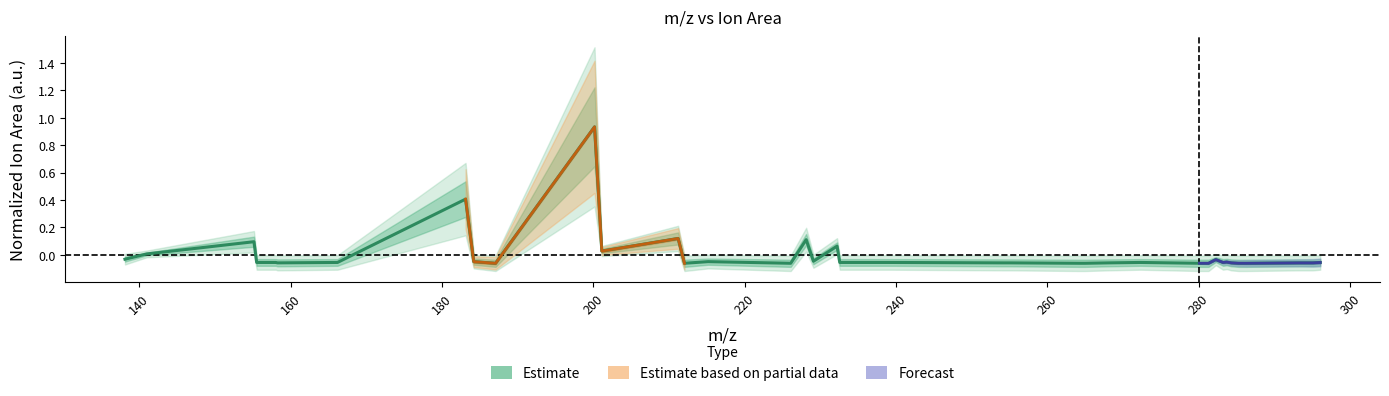

True or false: the data has more than 0 interior local peaks.

True